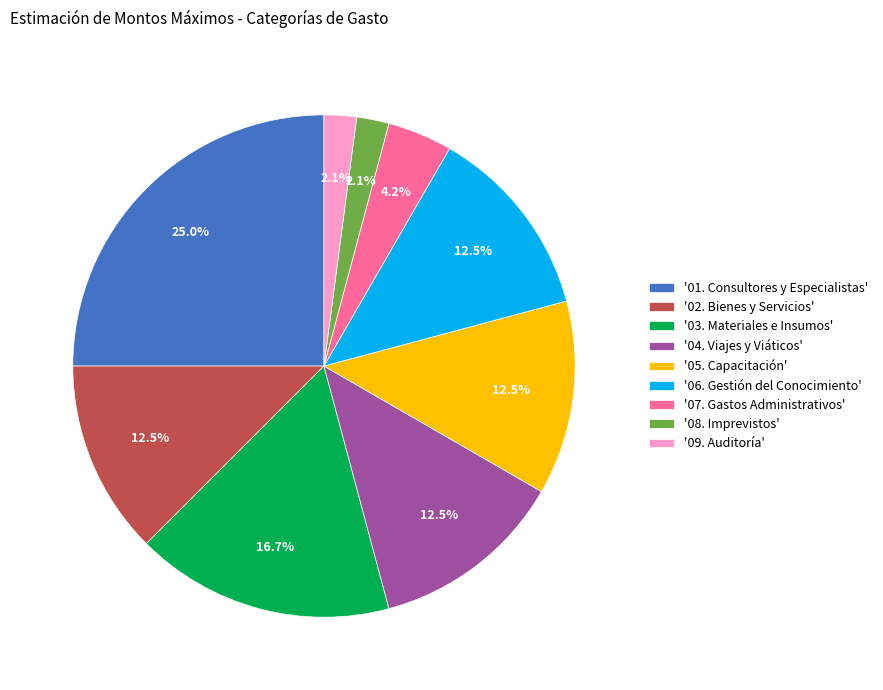

Which slice is the largest?

'01. Consultores y Especialistas'